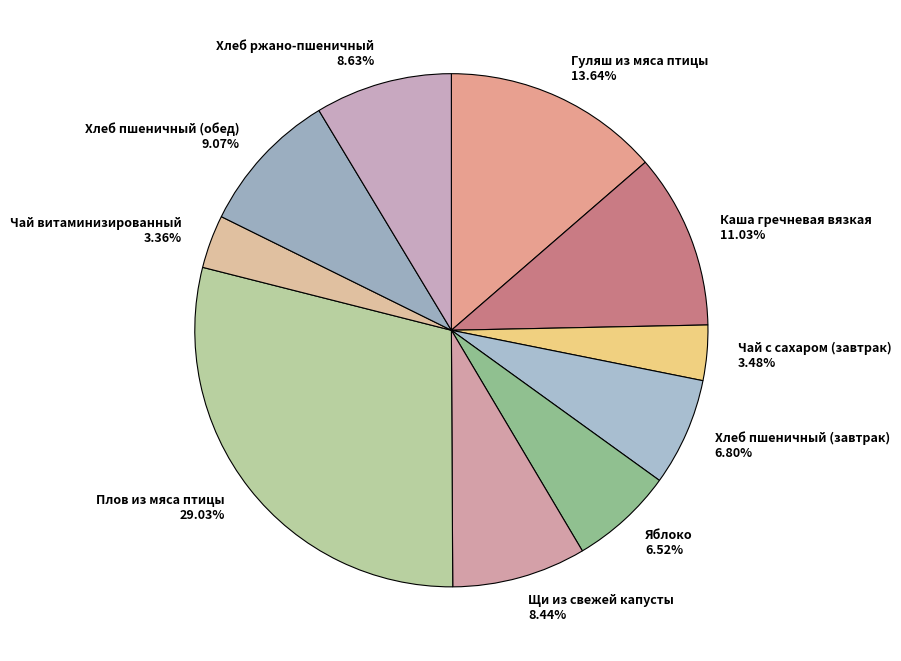

To the nearest percent, what percentage of the pie is Щи из свежей капусты?

8%